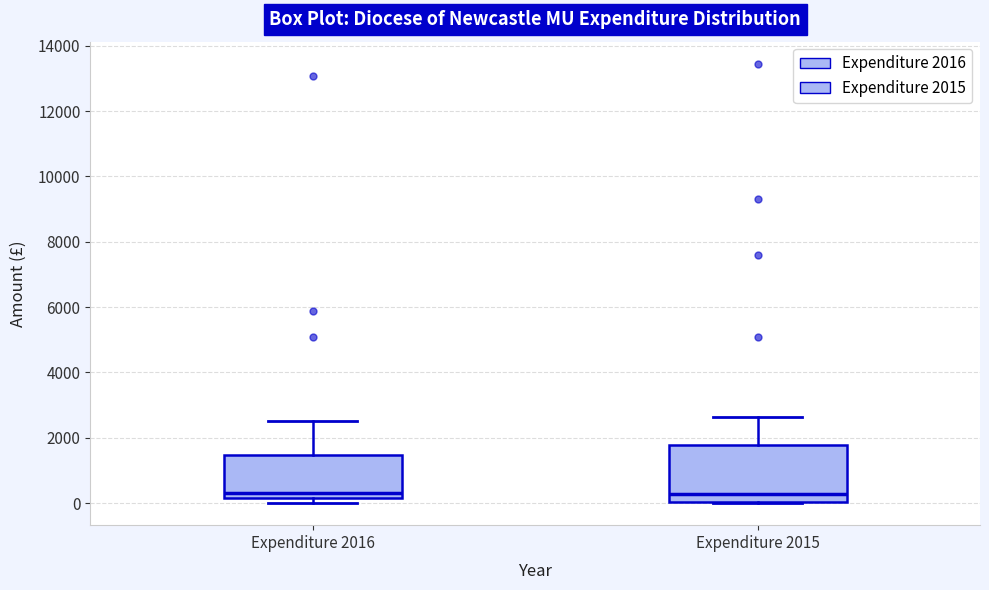

Comparing the boxes themselves (not the whiskers), which one is the tallest?

Expenditure 2015